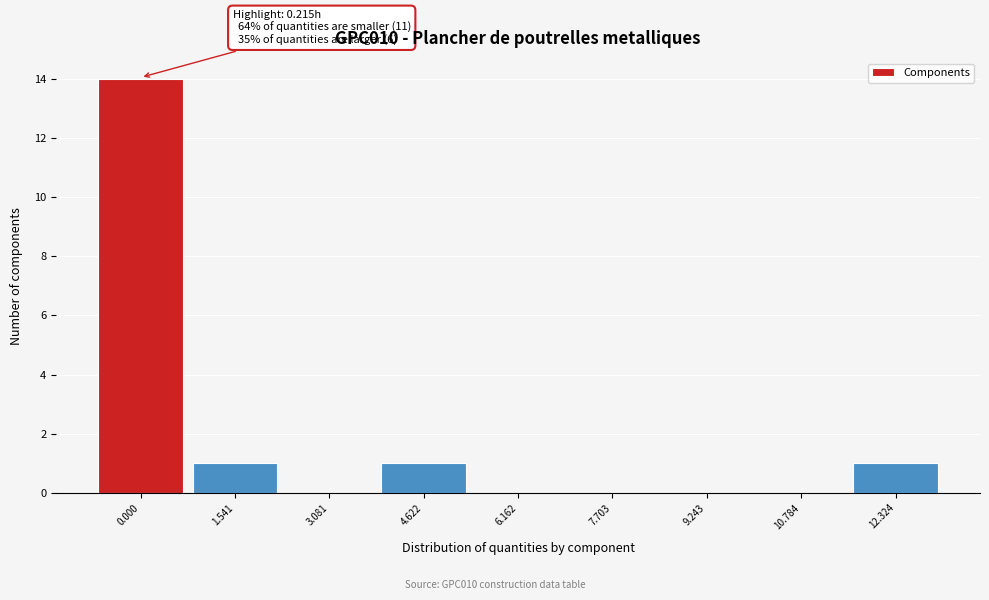

What is the greatest value displayed?

14